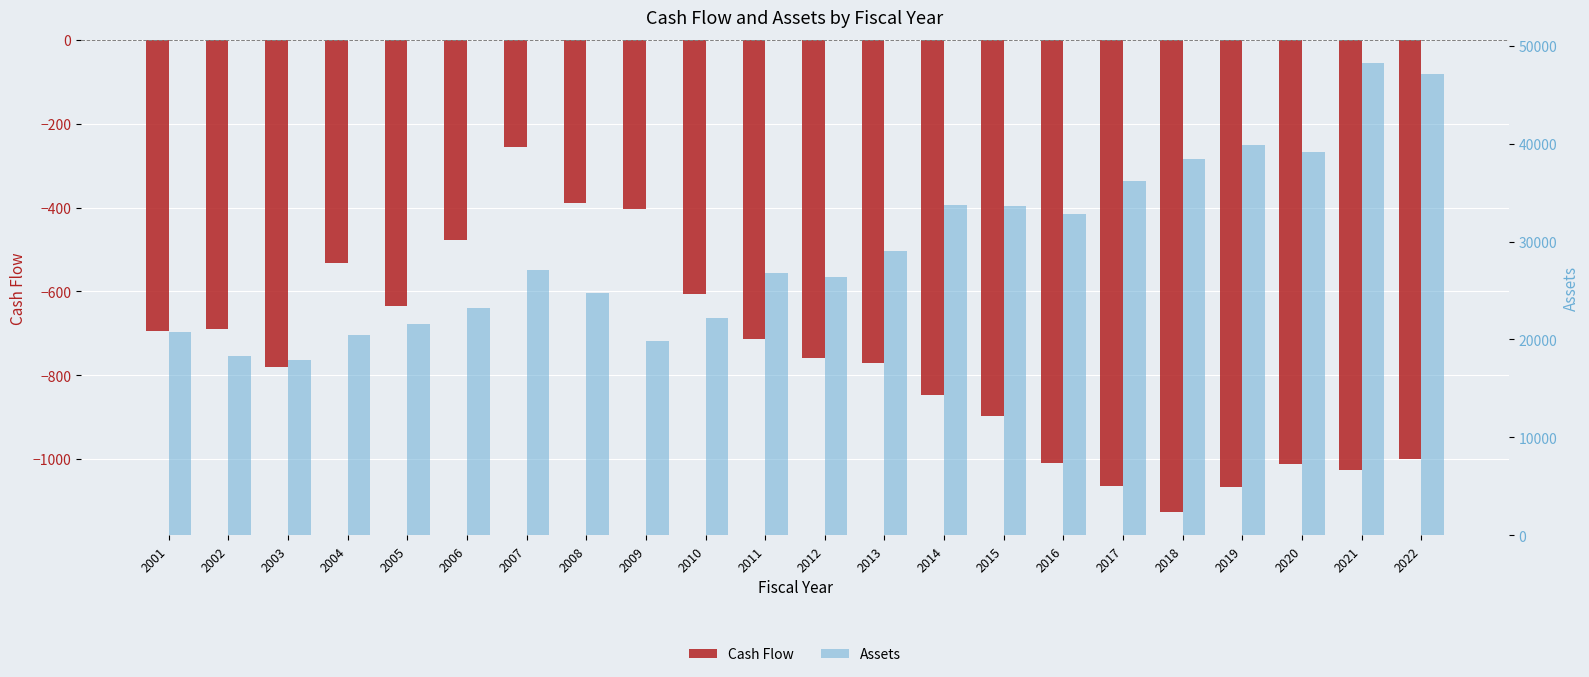

Between 2001 and 2014, which series saw the biggest shift?

Assets